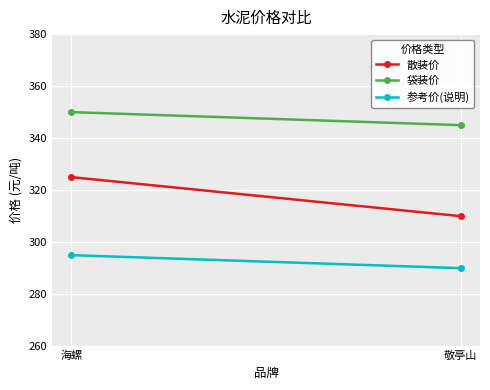

What is the label of the 2nd point from the left?

敬亭山